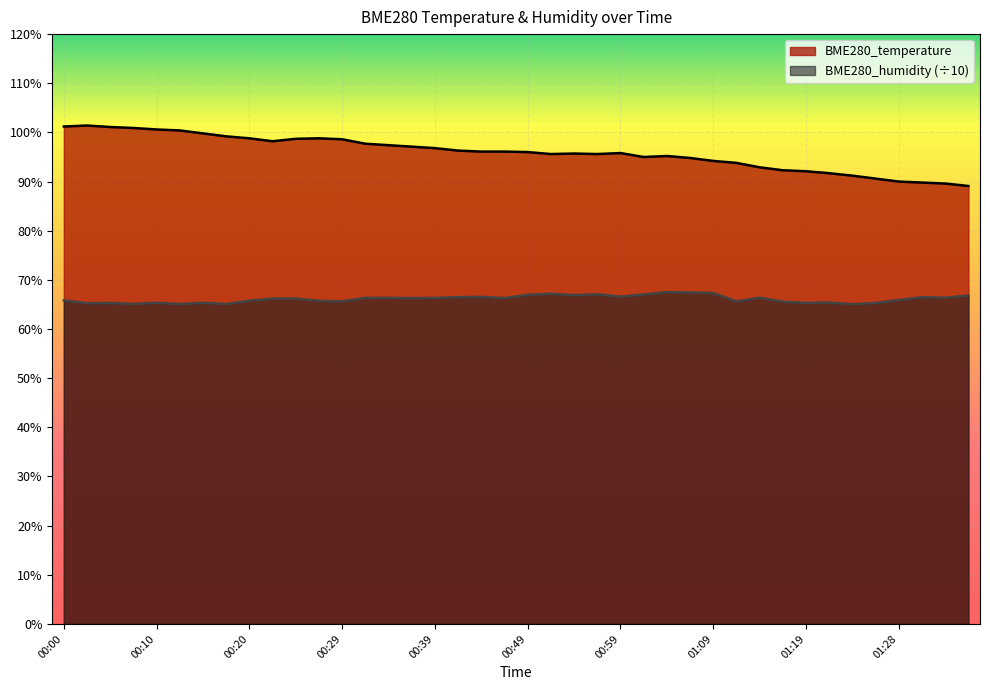

Does the chart display data point markers on the line(s)?

No